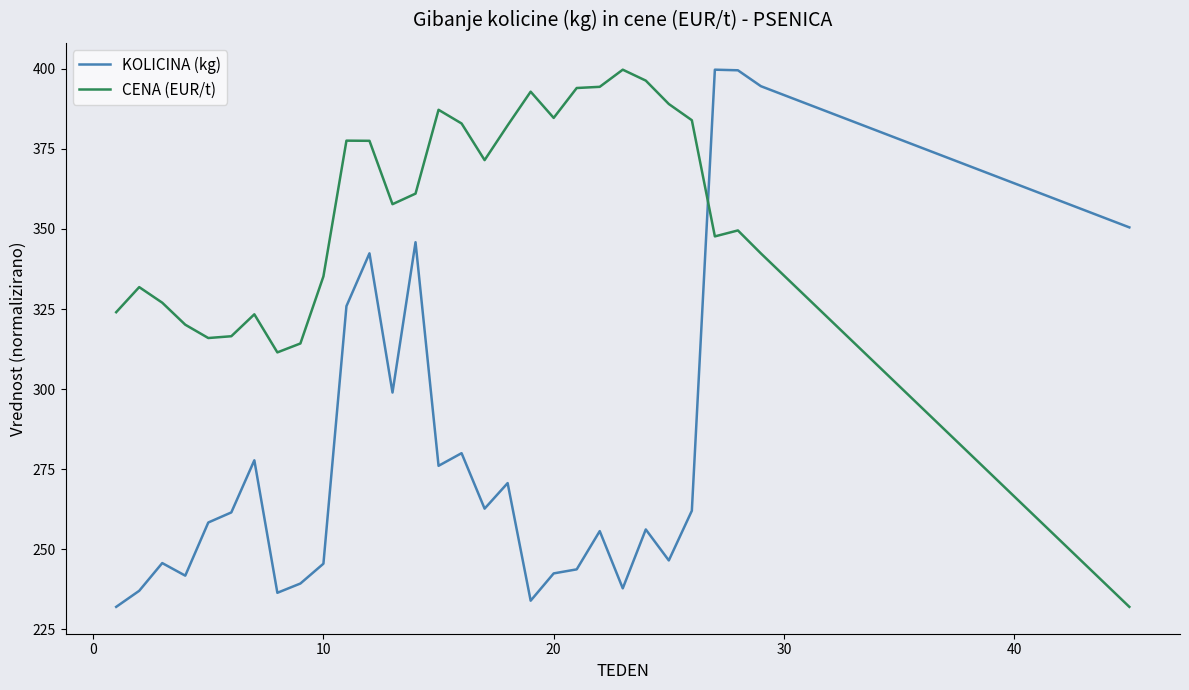

Which series has the largest total across all categories?

CENA (EUR/t)